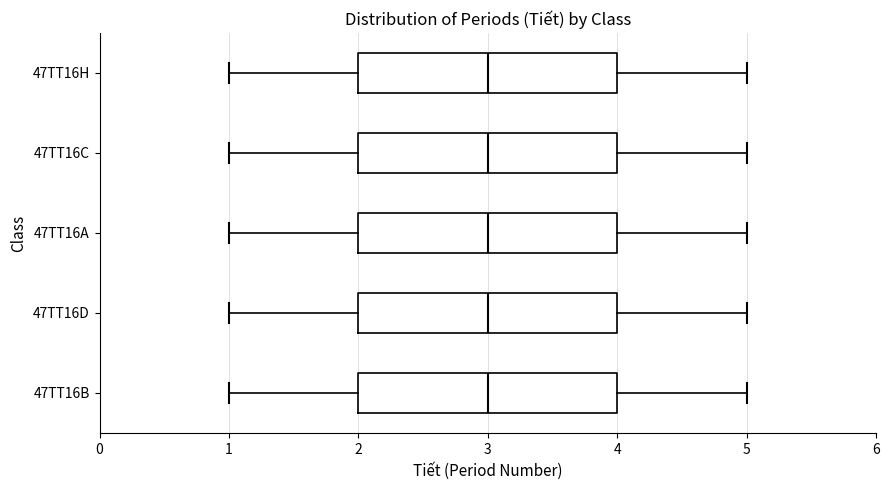

Where does the right whisker of the box for 47TT16H end on the x-axis? The values are not printed on the chart, so give them approximately, as read against the axis.

5